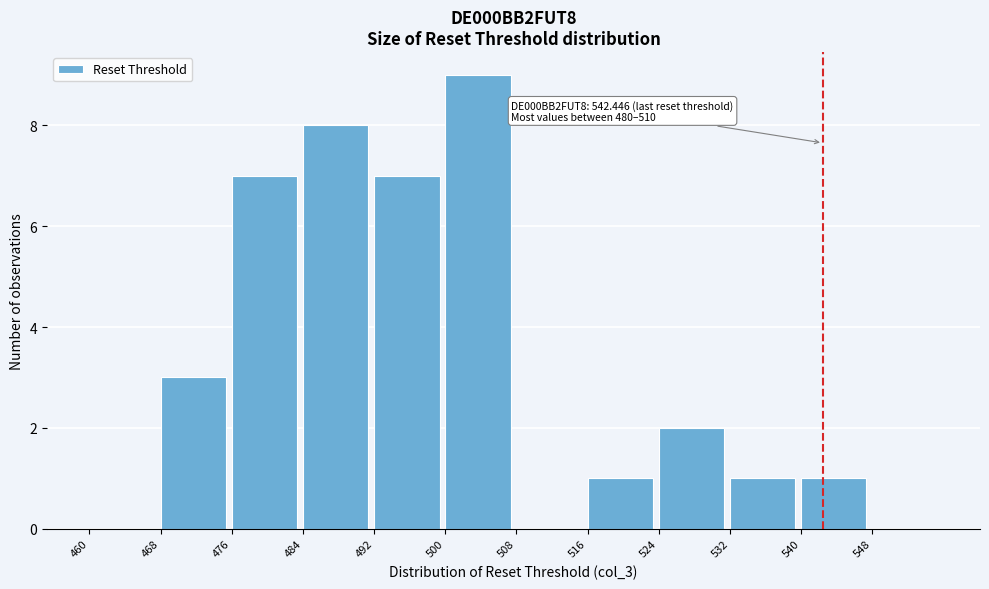

Over which range of the x-axis is the bar tallest?

500 to 508